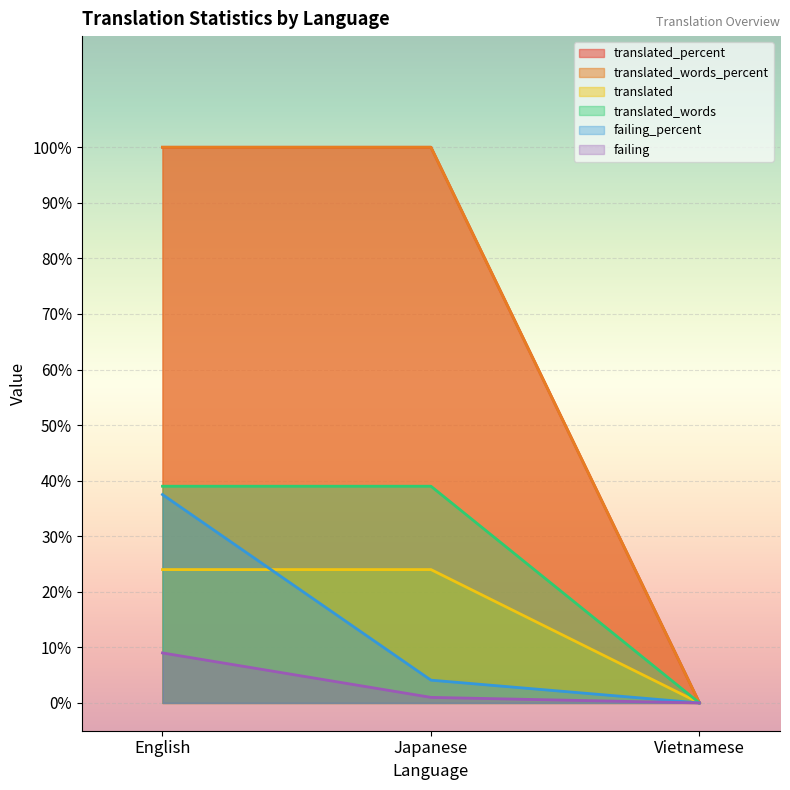

Is the value of failing_percent at Vietnamese greater than the value of translated_words_percent at Vietnamese?

No